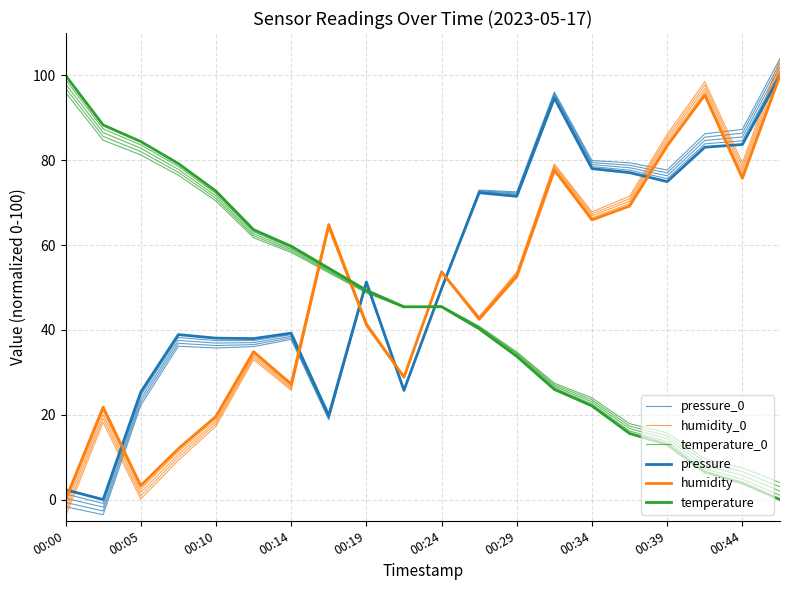

How many positive values does the pressure_0 series have?

19